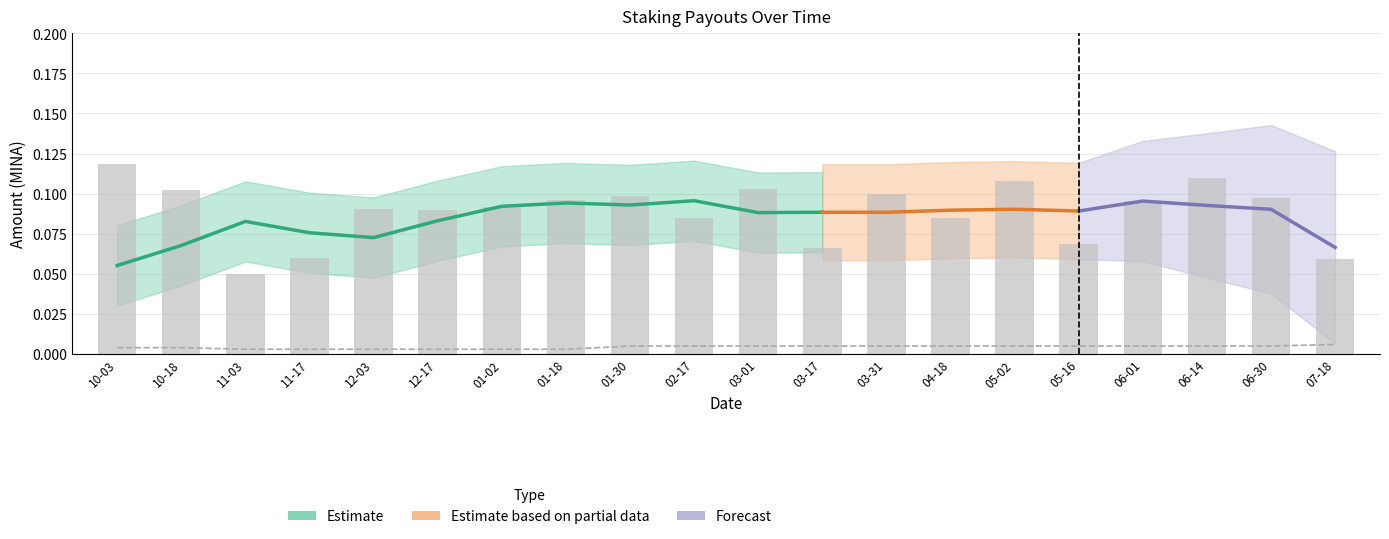

What is the maximum value shown in the chart?

0.1